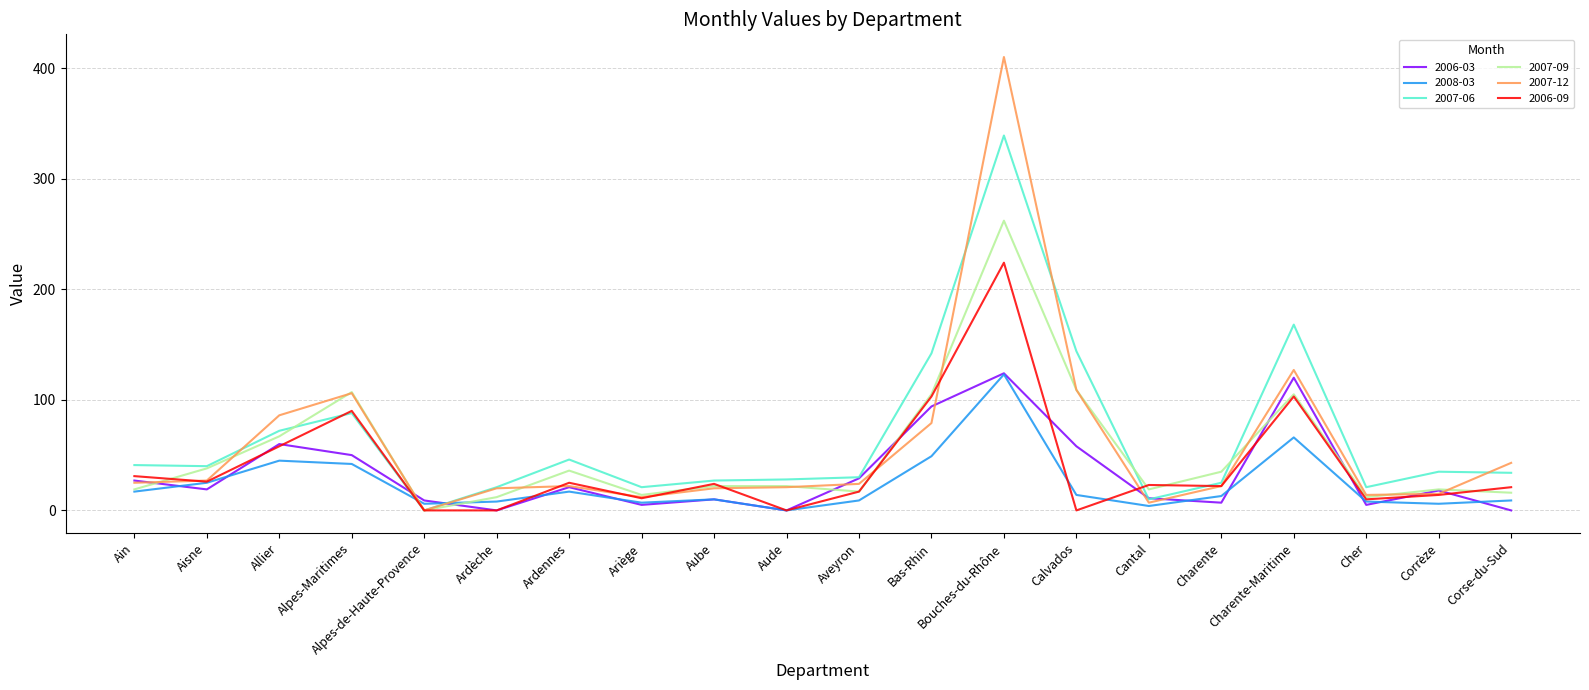

How many lines are shown in the chart?

6